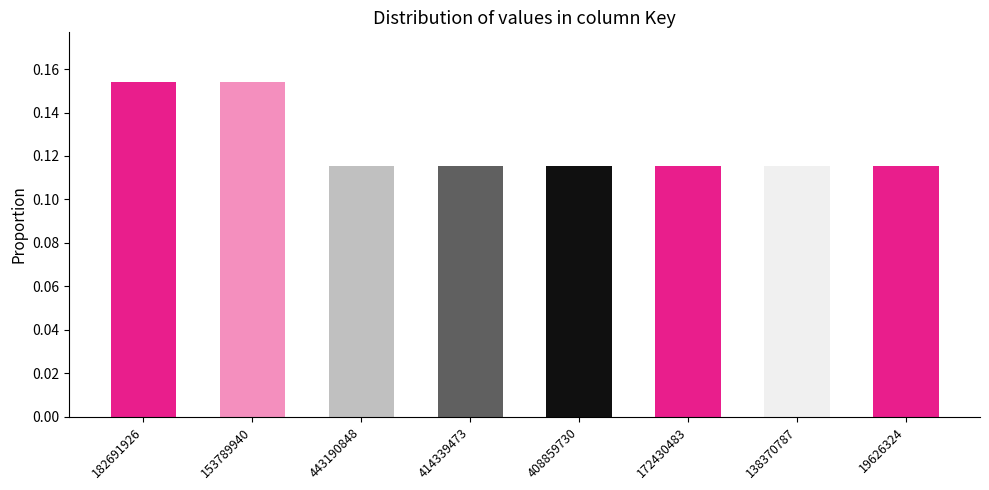

What position from the right is 19626324?

1